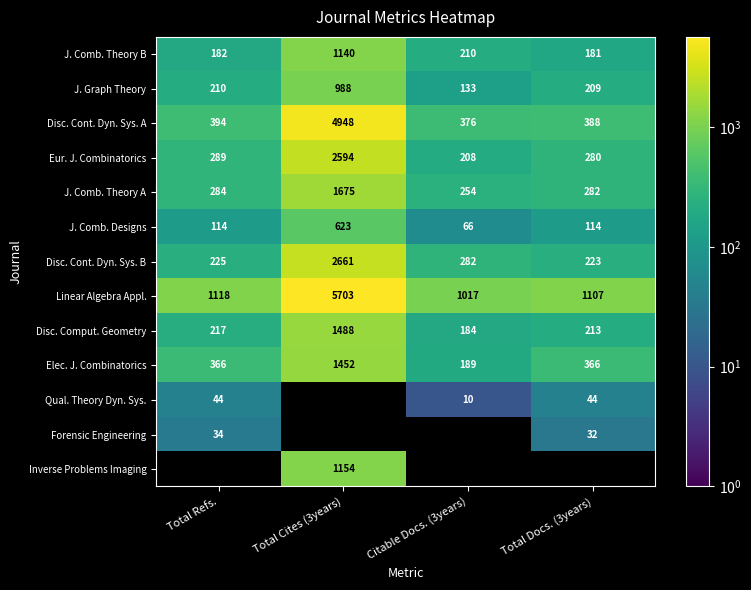

What is the sum of all J. Graph Theory values?

1540